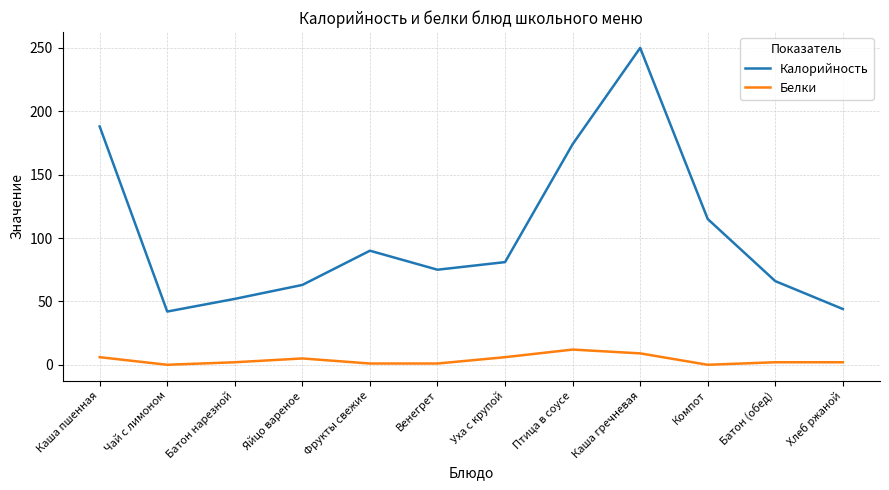

The value of Калорийность at Венегрет is 75. True or false?

True